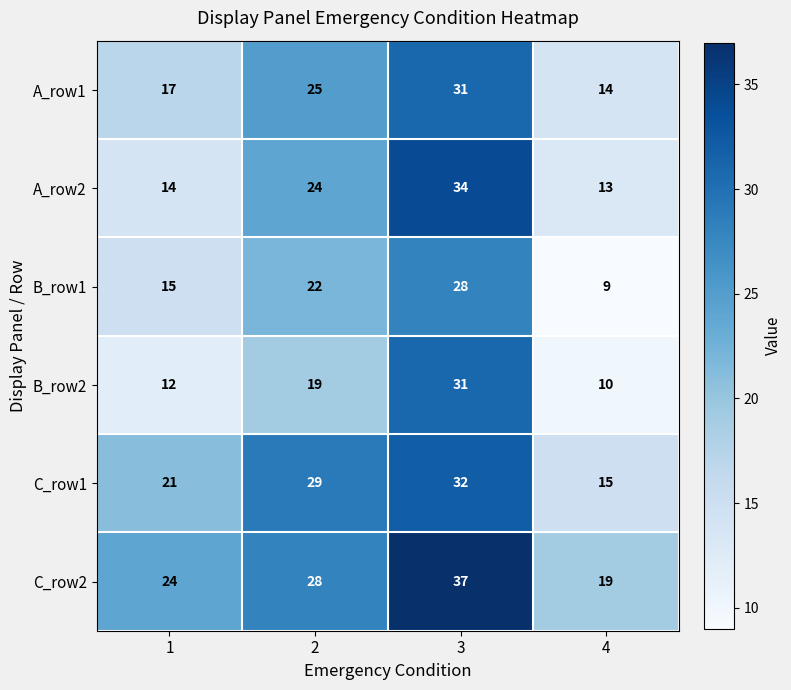

How many A_row1 values are between 17 and 31?

3